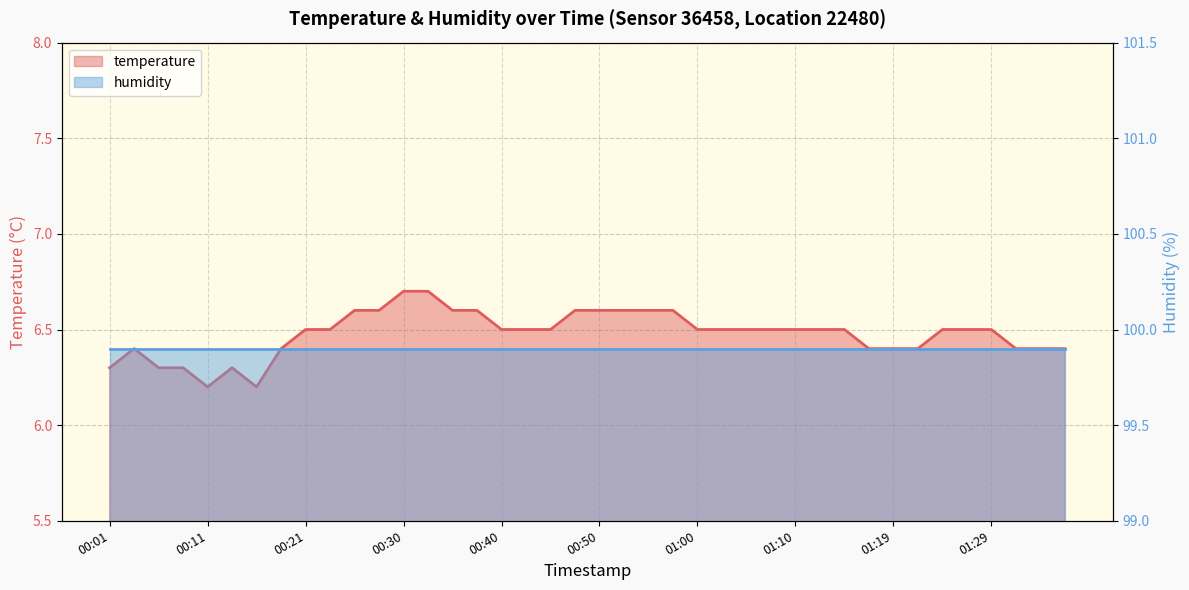

What is the value of the 24th point from the left?

6.6